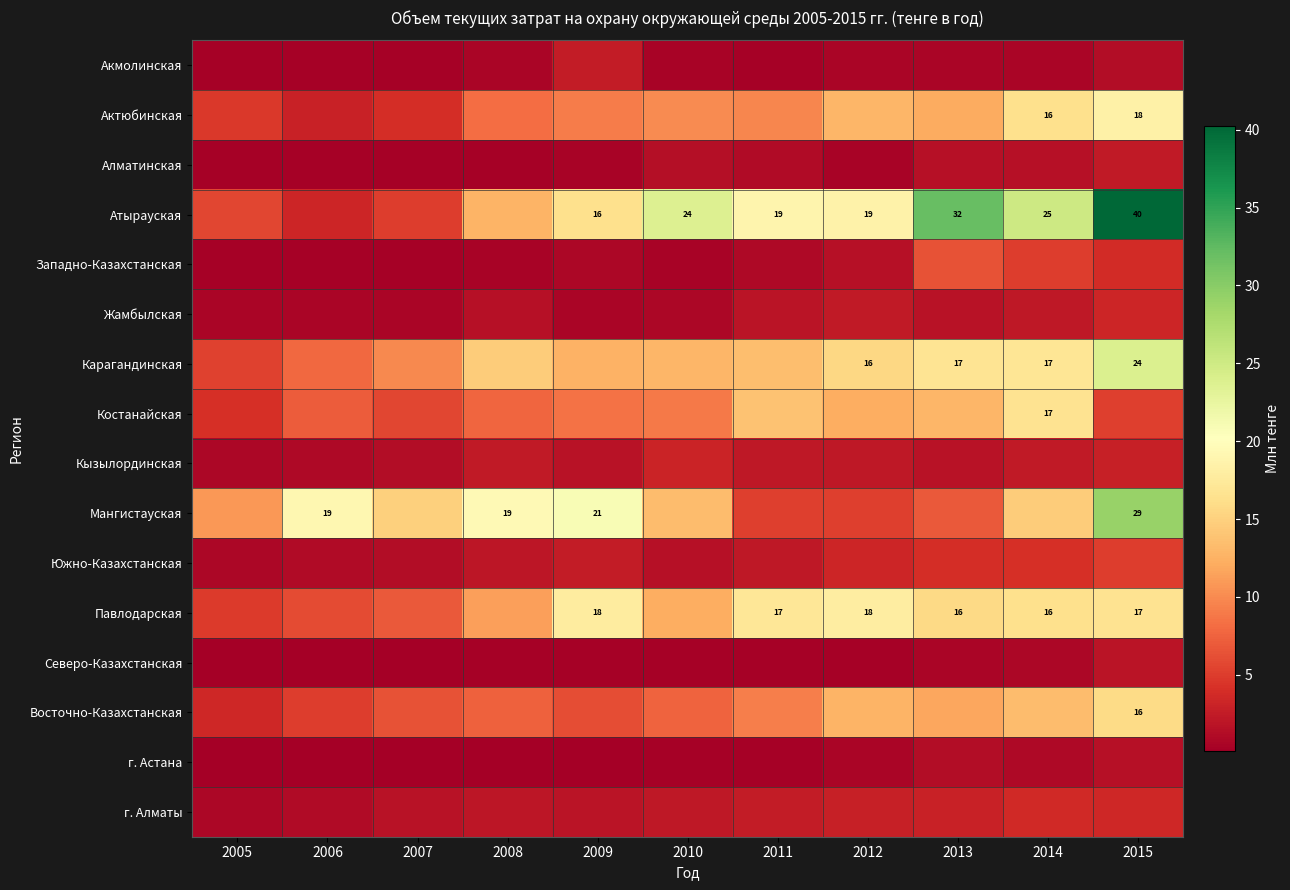

What is the difference between the maximum and minimum values in the Северо-Казахстанская series?

1.7